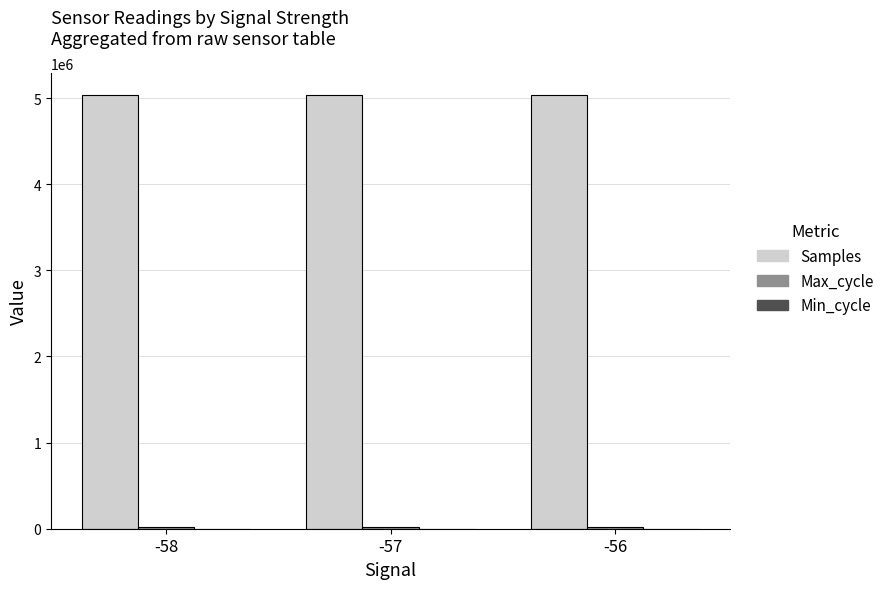

The value of Samples at -57 is 5033984. True or false?

True